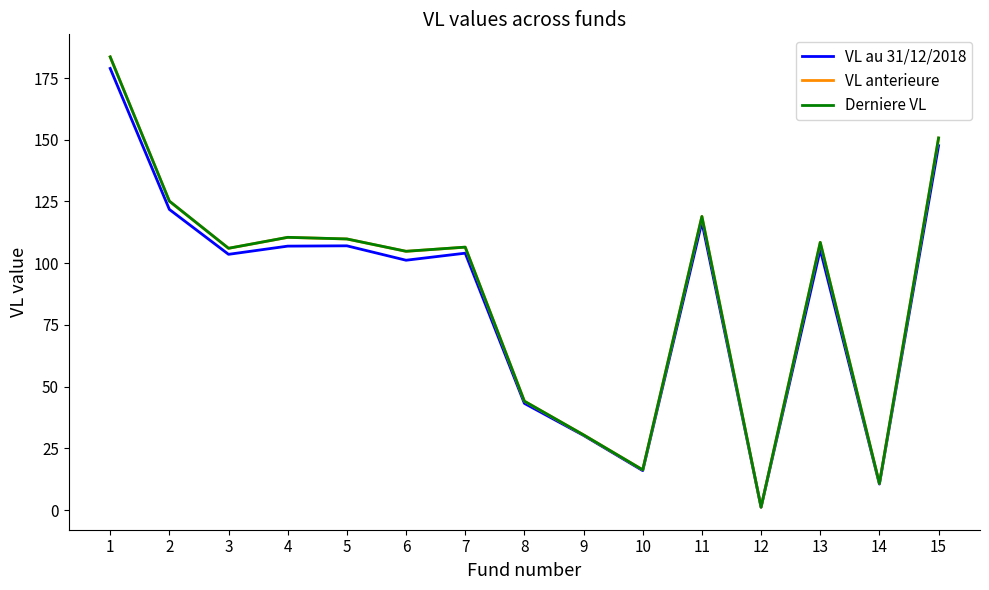

Is it true that VL anterieure equals 83.1 at 15?

False